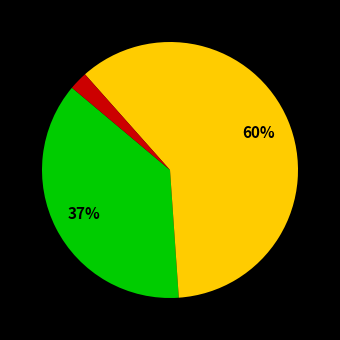

To the nearest percent, what is the average slice percentage?

33%